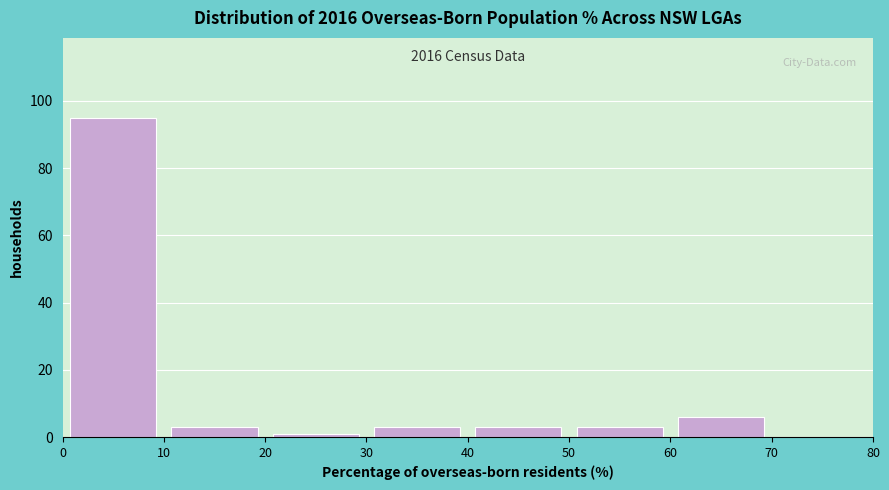

Over which range of the x-axis is the bar tallest?

0 to 10